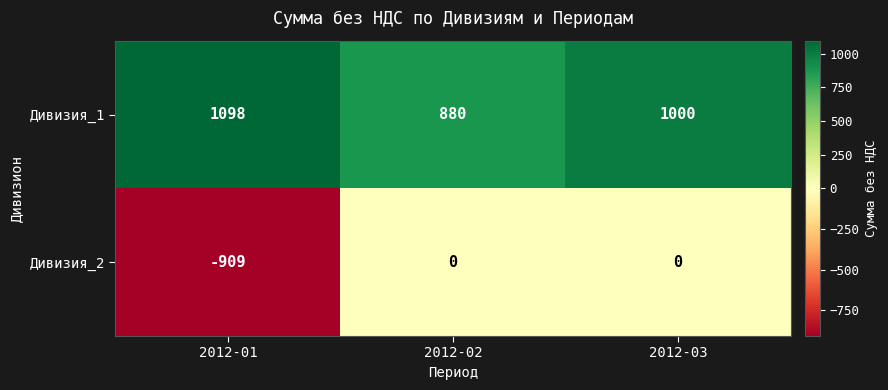

Reading right to left, what are all the values shown in this chart?

Дивизия_1: 2012-03=1000	2012-02=880	2012-01=1098
Дивизия_2: 2012-03=0	2012-02=0	2012-01=-909